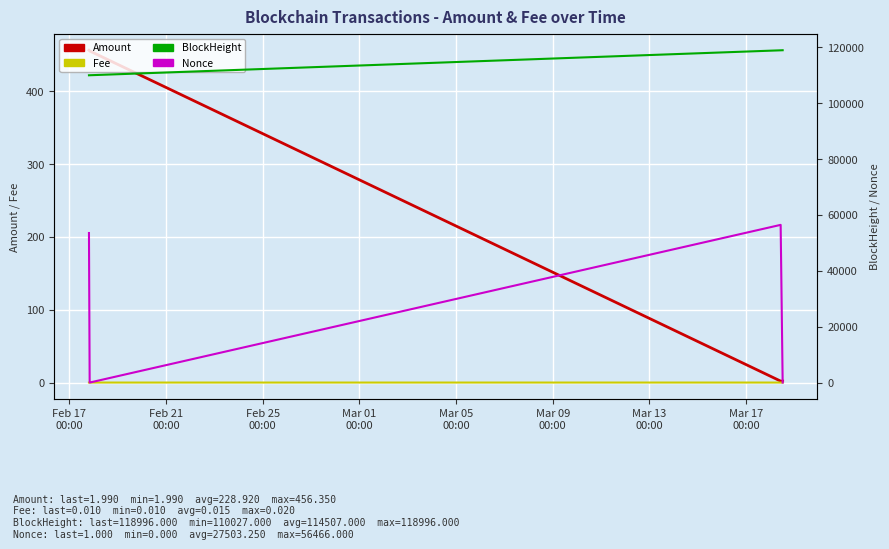

Count the Fee values in the range 0 to 1.

4